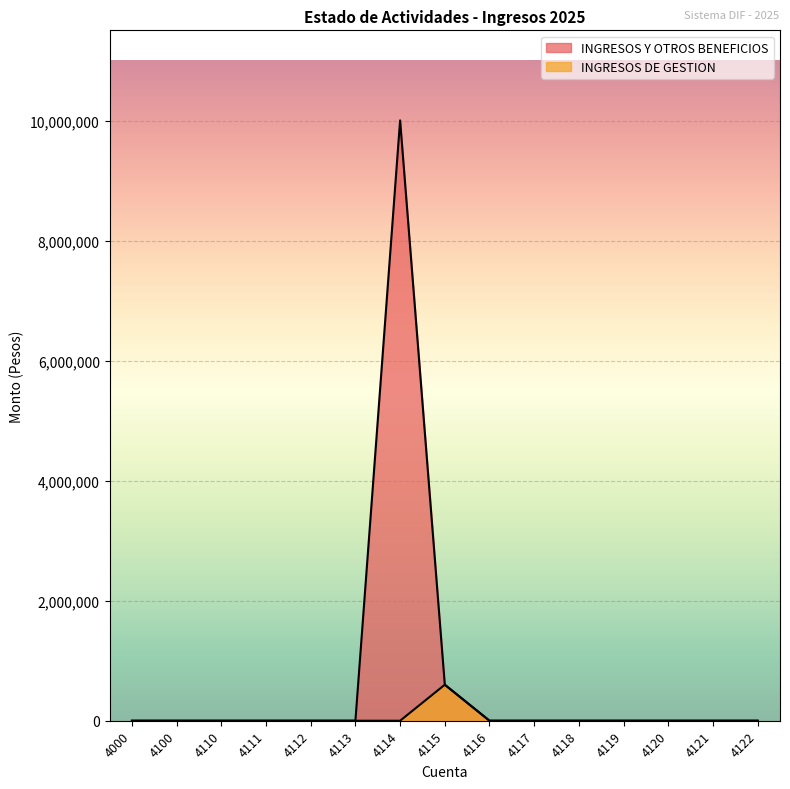

Which series has the largest range (max minus min)?

INGRESOS Y OTROS BENEFICIOS